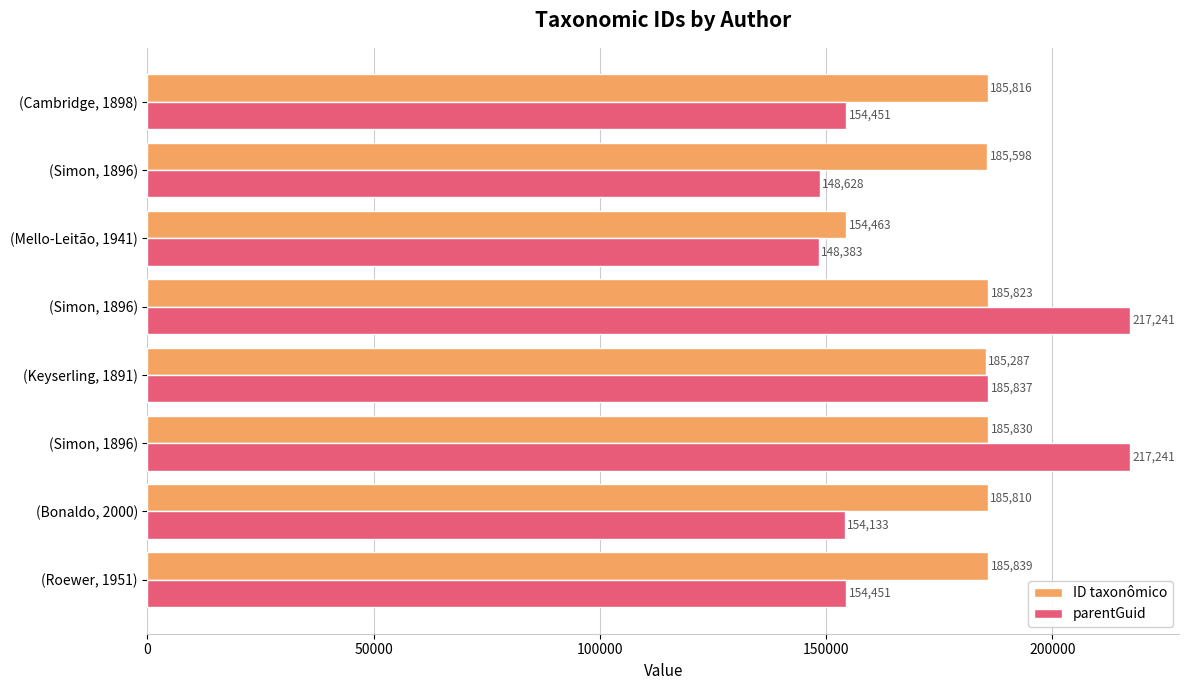

What are all the series names shown in the legend?

ID taxonômico, parentGuid